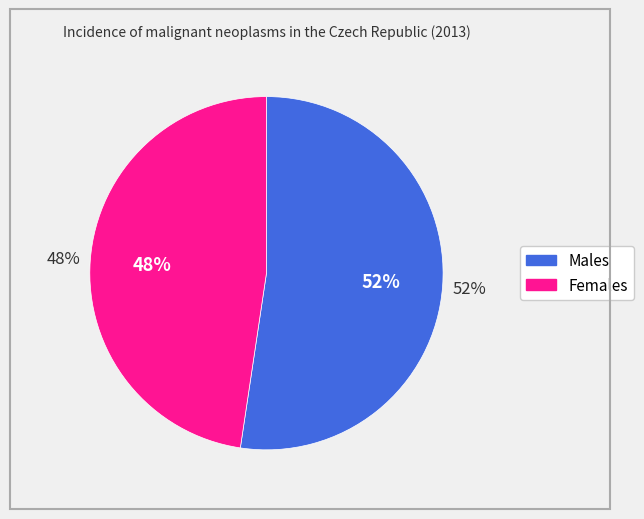

Do Females and Males together represent more than half of the pie?

Yes